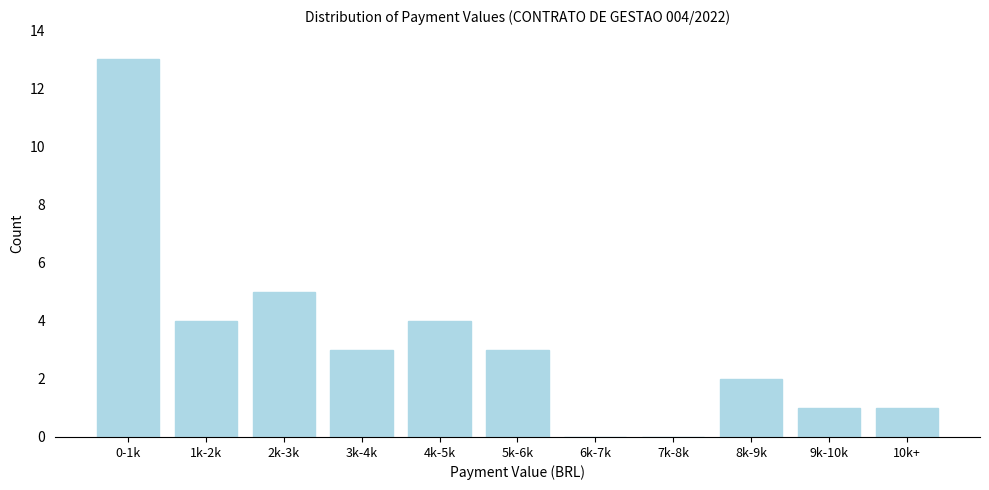

Reading left to right, extract all data points from this chart.

0-1k=13	1k-2k=4	2k-3k=5	3k-4k=3	4k-5k=4	5k-6k=3	6k-7k=0	7k-8k=0	8k-9k=2	9k-10k=1	10k+=1